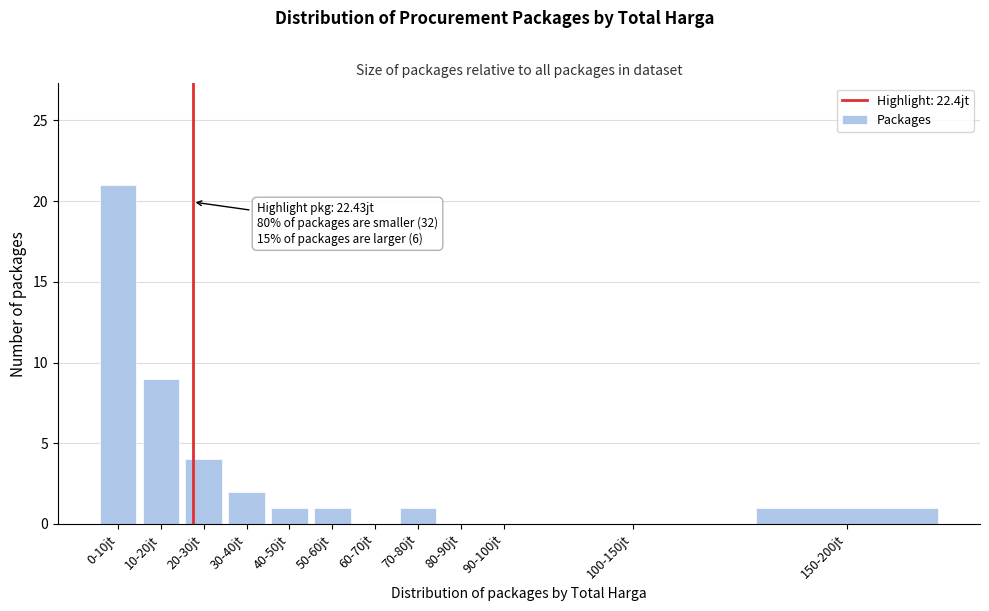

Reading left to right, what are all the values shown in this chart?

0-10jt=21	10-20jt=9	20-30jt=4	30-40jt=2	40-50jt=1	50-60jt=1	60-70jt=0	70-80jt=1	80-90jt=0	90-100jt=0	100-150jt=0	150-200jt=1